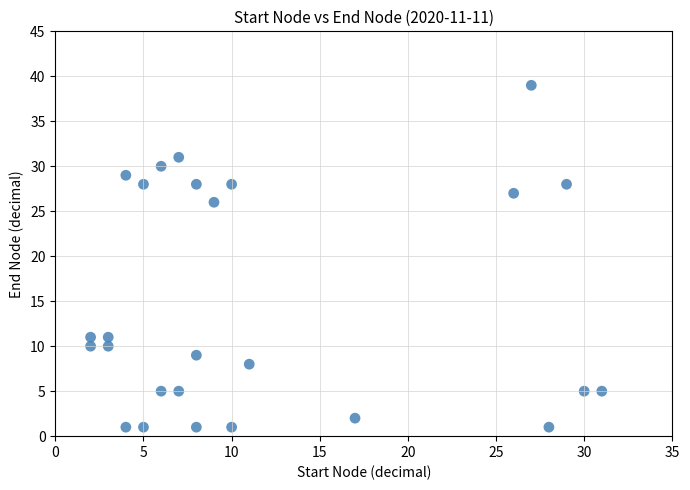

What is the range of Y values (max minus min)?

38